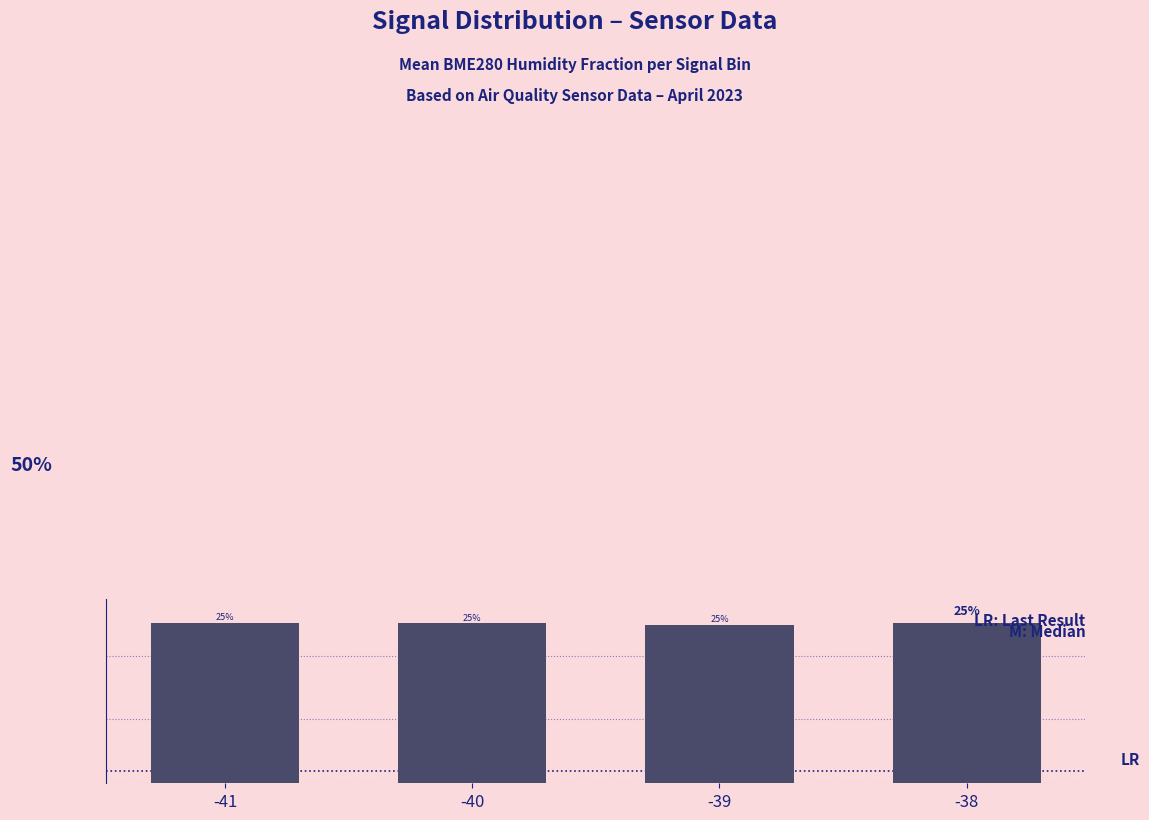

List the labels in order of value, smallest first.

-39, -40, -41, -38